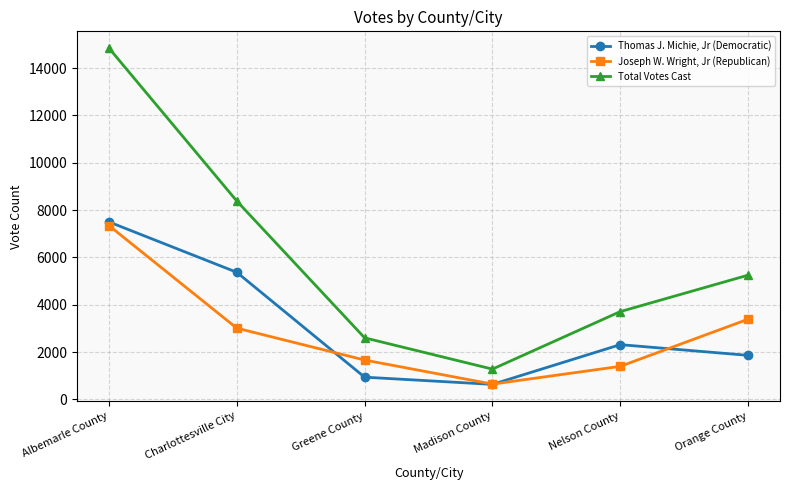

Which label corresponds to the largest value in the chart?

Albemarle County